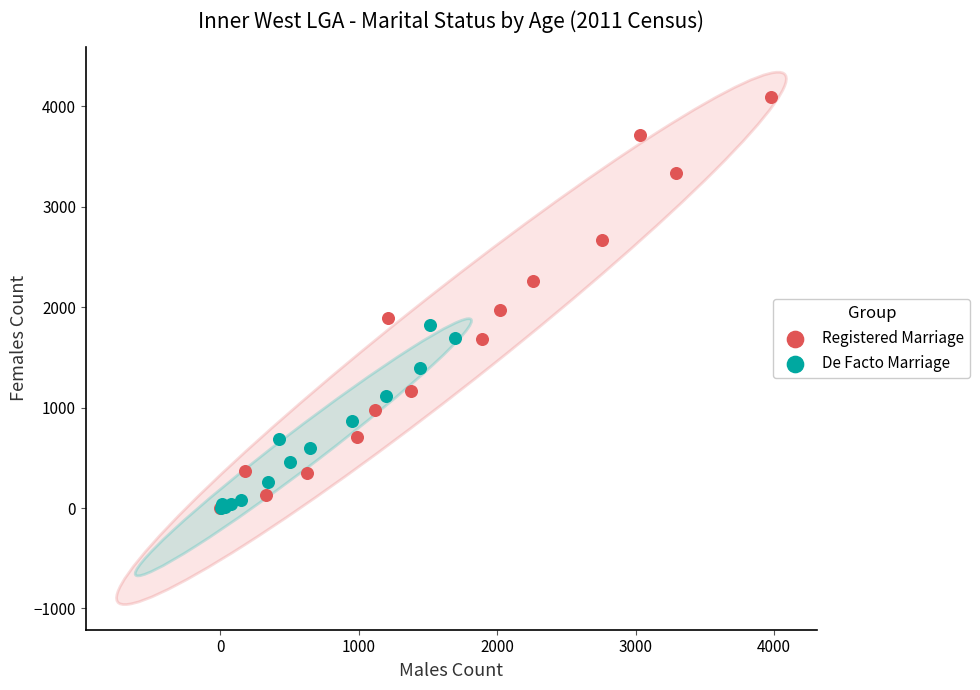

Which series has the largest Y range (max minus min)?

Registered Marriage